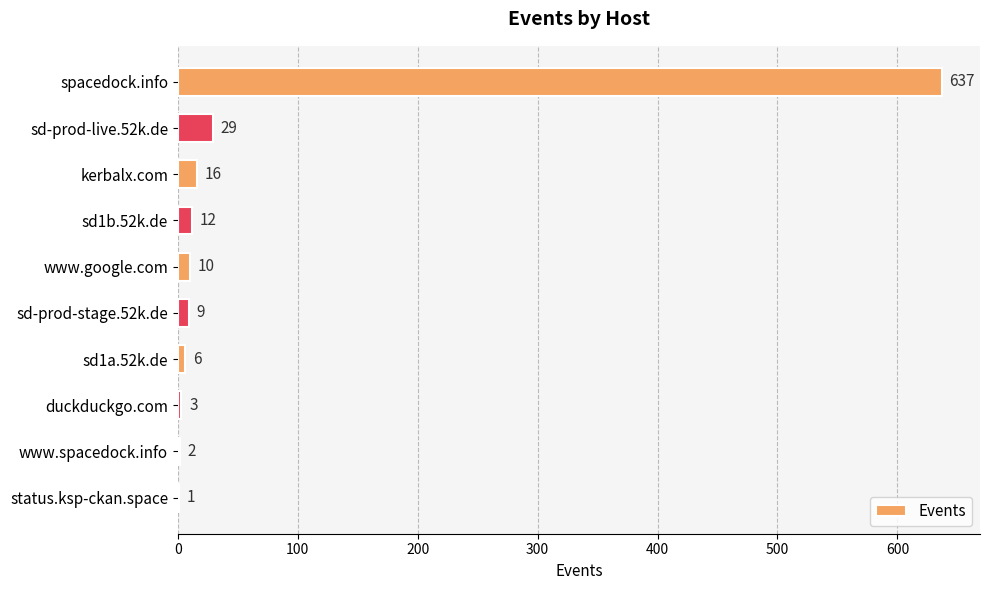

Is it true that the value at kerbalx.com is 16?

True